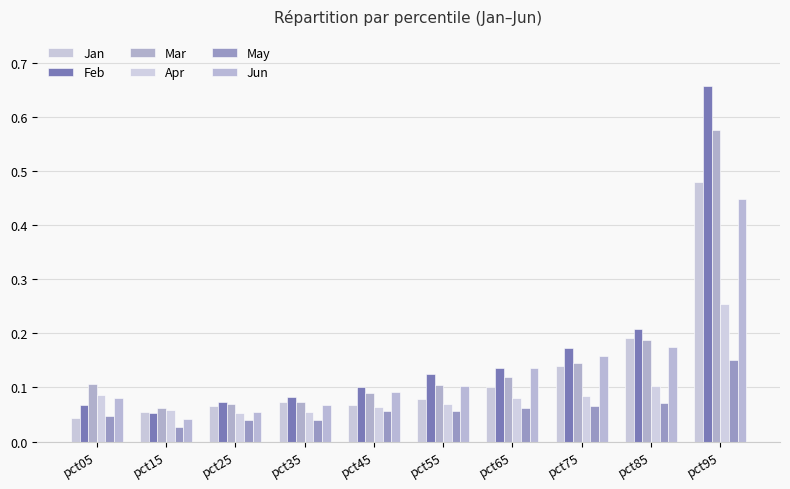

Does the chart contain any negative values?

No